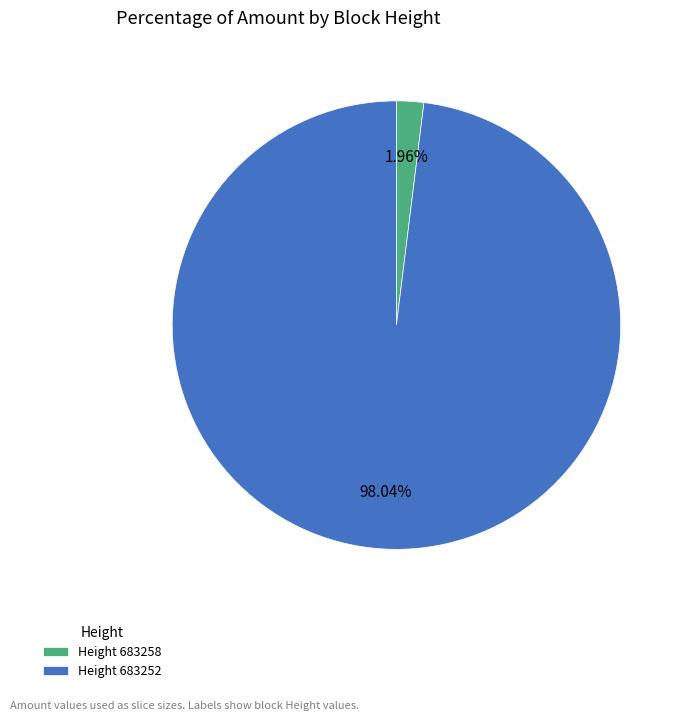

Rank the categories by value from highest to lowest.

Height 683252, Height 683258